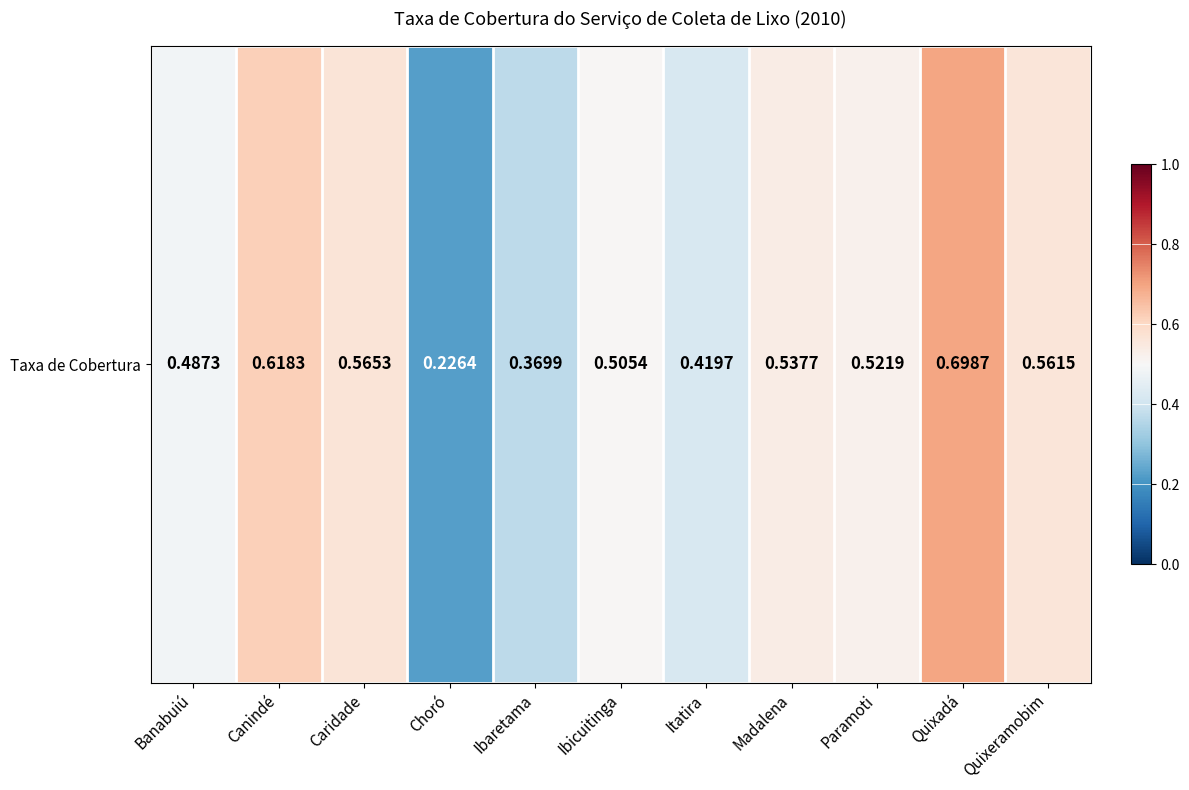

Is it true that the value at Caridade is 0.1?

False